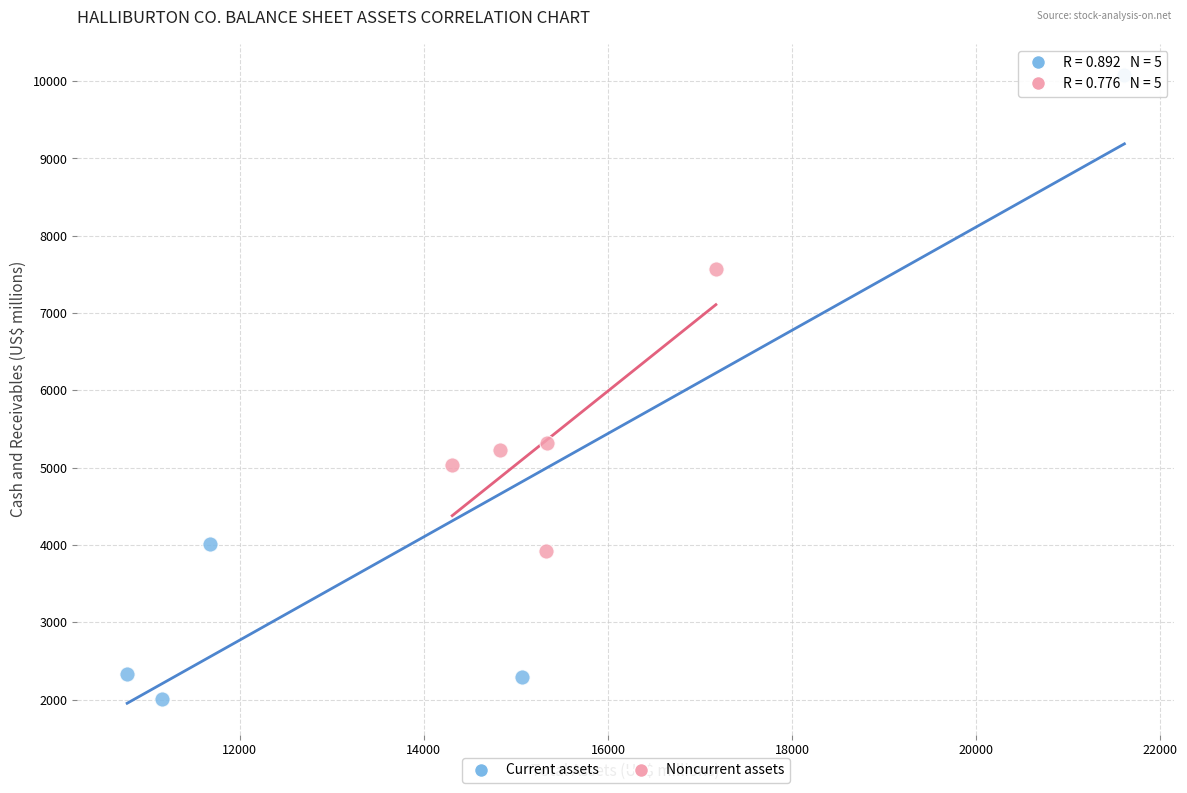

Which series has the largest Y range (max minus min)?

Current assets